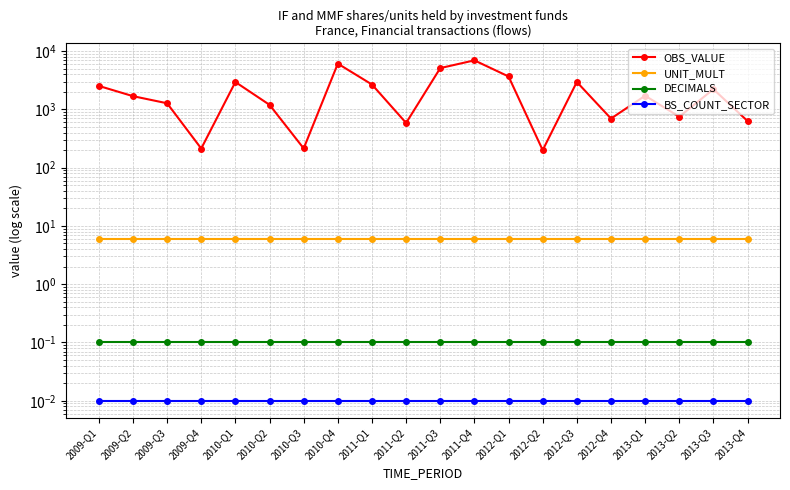

Which label corresponds to the smallest value in the chart?

2009-Q1